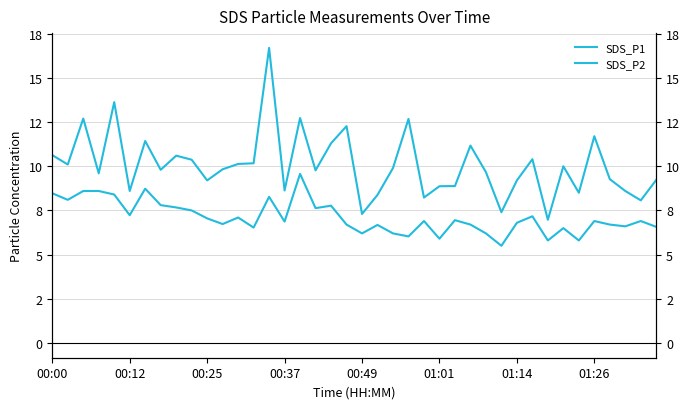

True or false: SDS_P1 and SDS_P2 intersect in this chart.

False